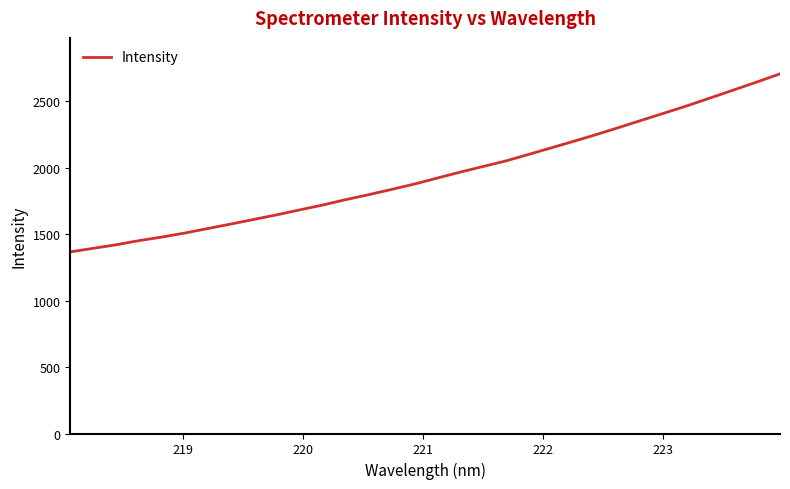

What is the smallest value displayed?

1366.8